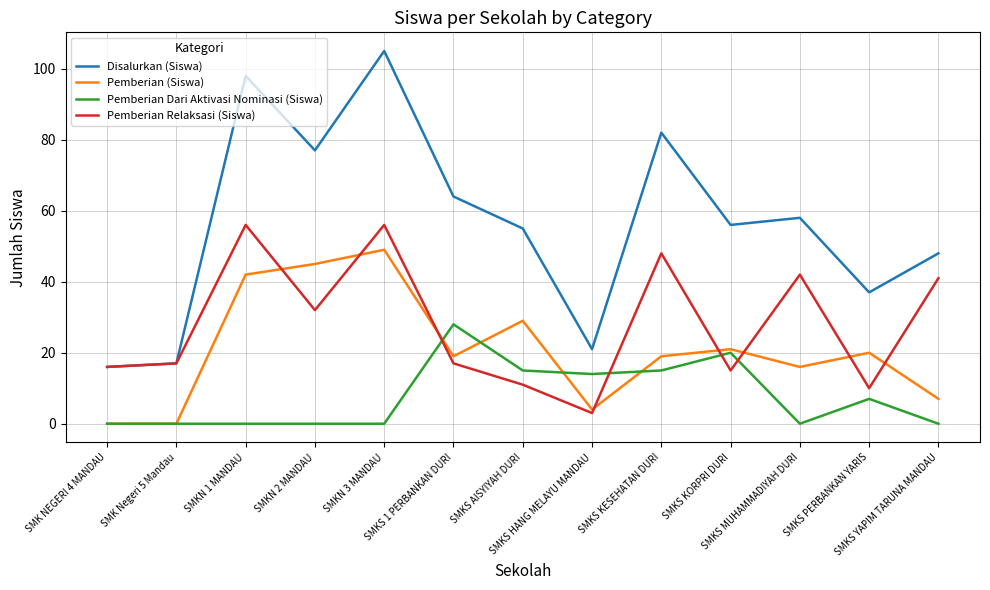

The Pemberian (Siswa) series shows 74 at SMKN 1 MANDAU. True or false?

False